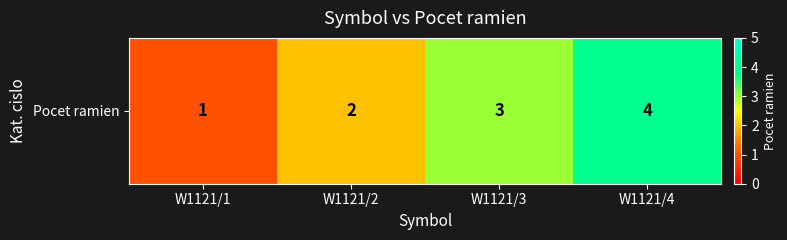

What is the minimum value shown in the chart?

1